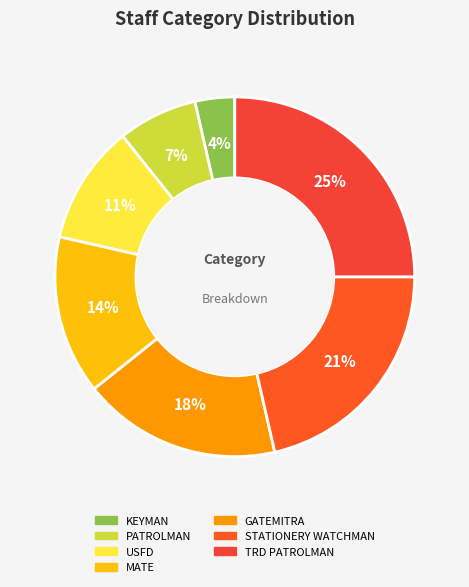

How many segments does this pie chart have?

7